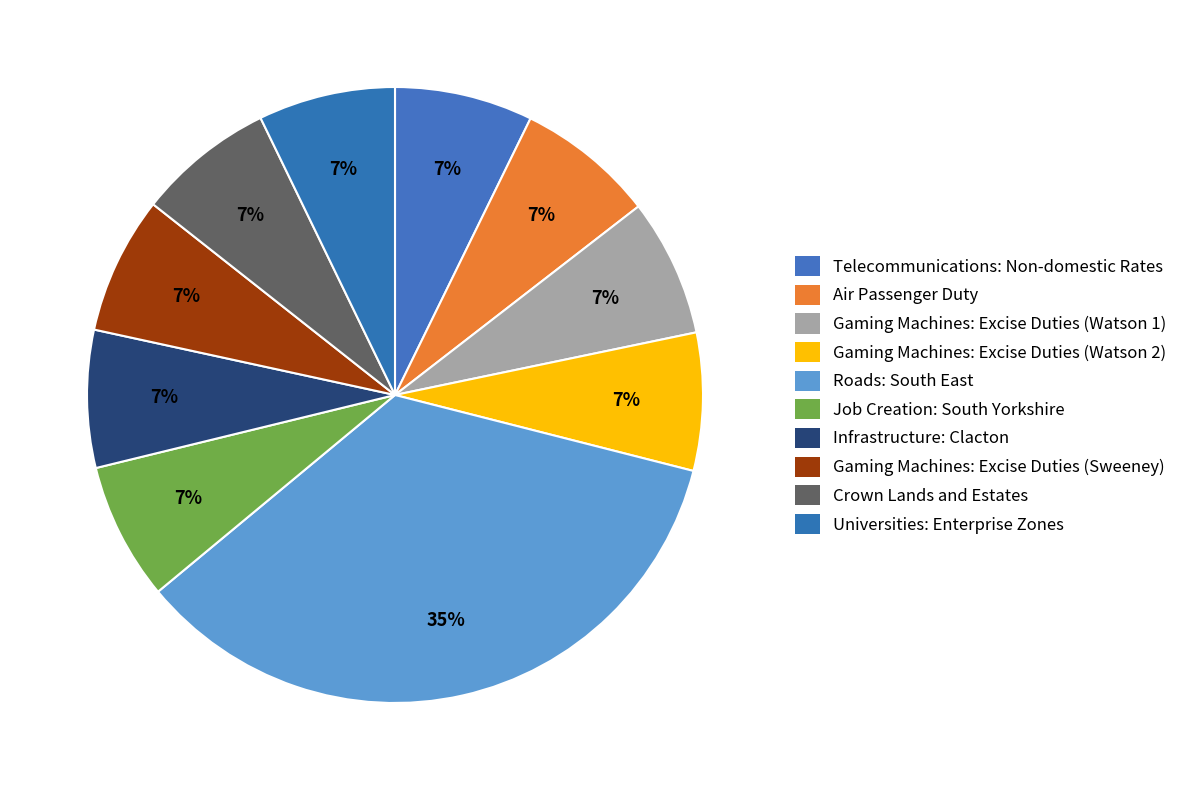

What percentage is the Crown Lands and Estates slice, to the nearest percent?

7%